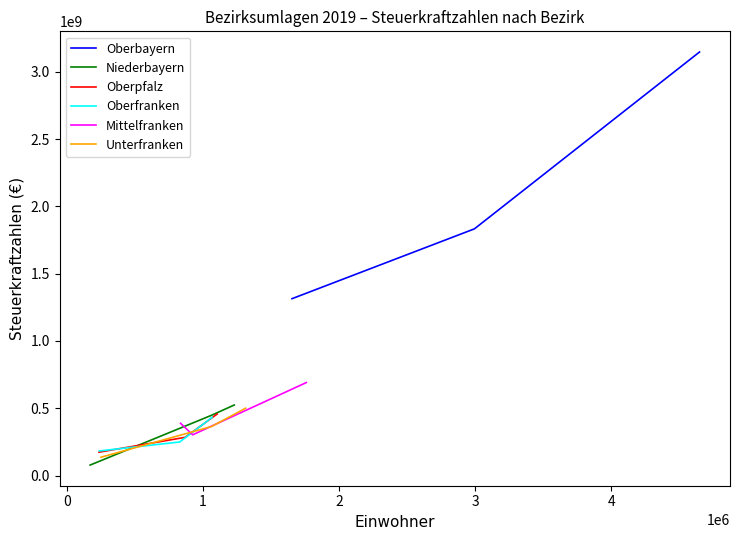

Rank the series by their maximum value, from lowest to highest.

Oberfranken, Oberpfalz, Unterfranken, Niederbayern, Mittelfranken, Oberbayern